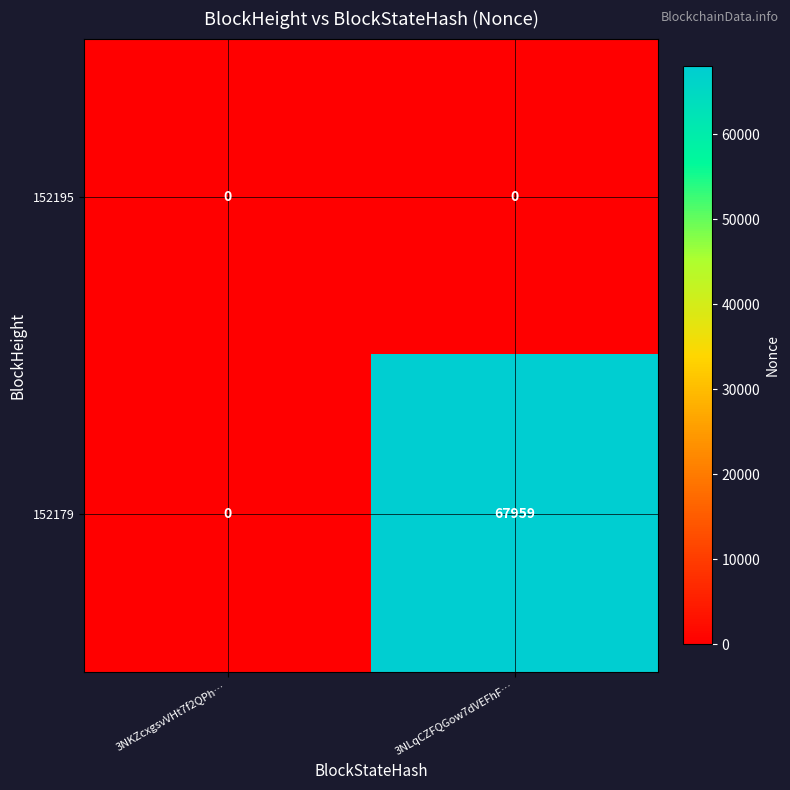

What is the sum of the 152179 values at 3NKZcxgsvVHt7f2QPh… and 3NLqCZFQGow7dVEFhF…?

67959